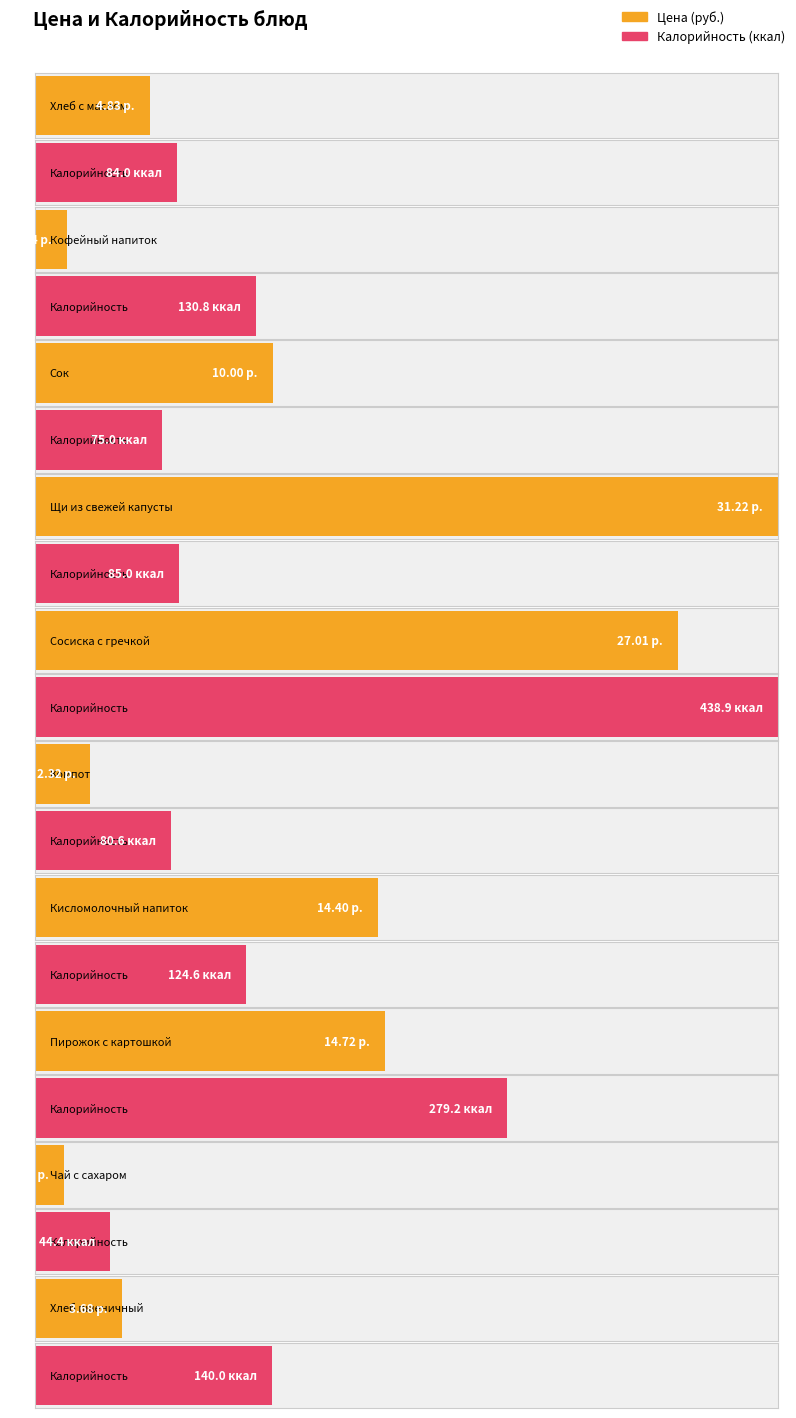

Which has a higher value, Сок or Щи из свежей капусты?

Щи из свежей капусты